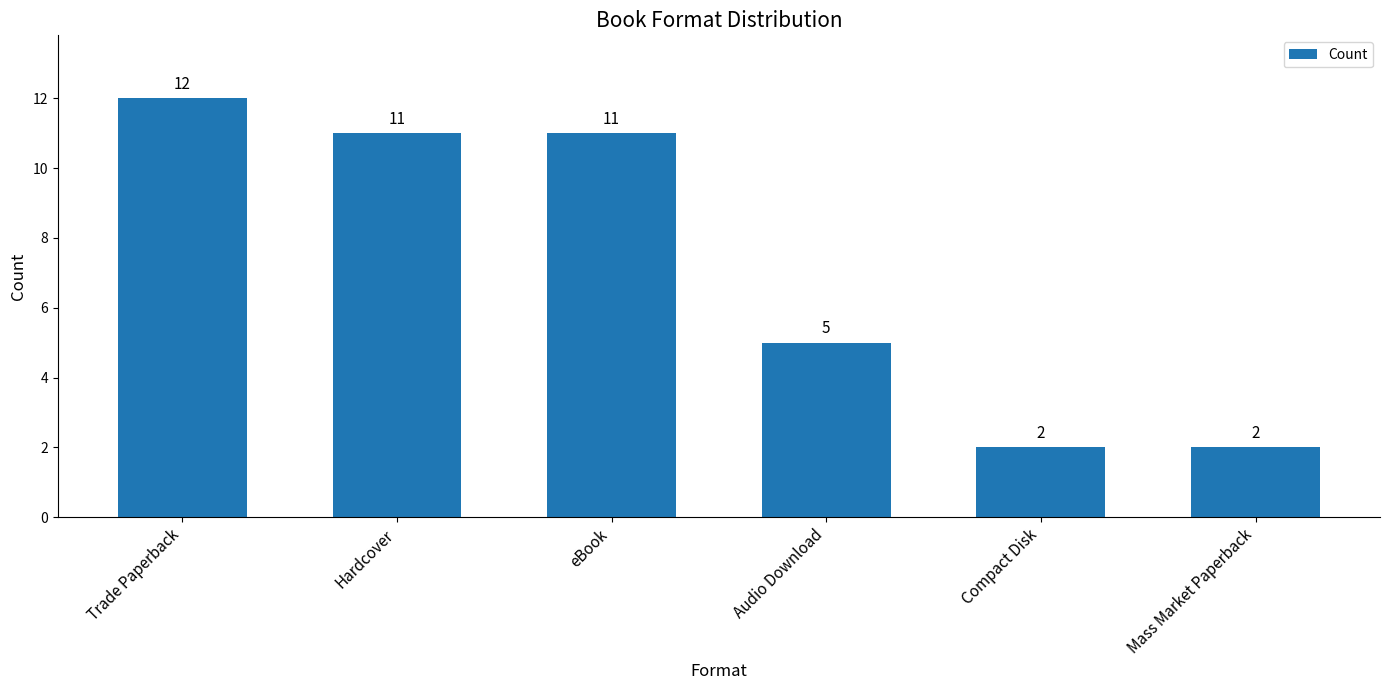

What is the change in value from eBook to Audio Download?

-6